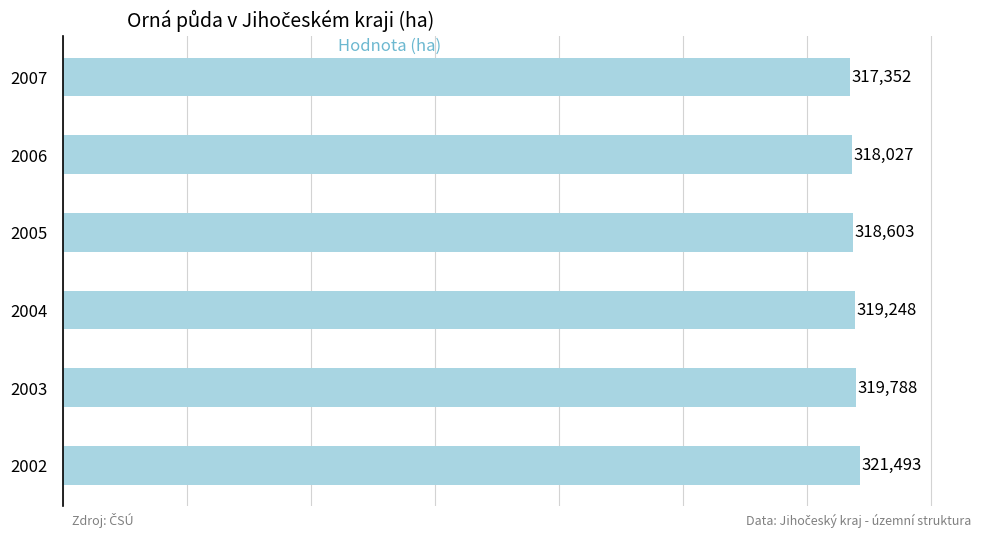

How many bars are there in total?

6